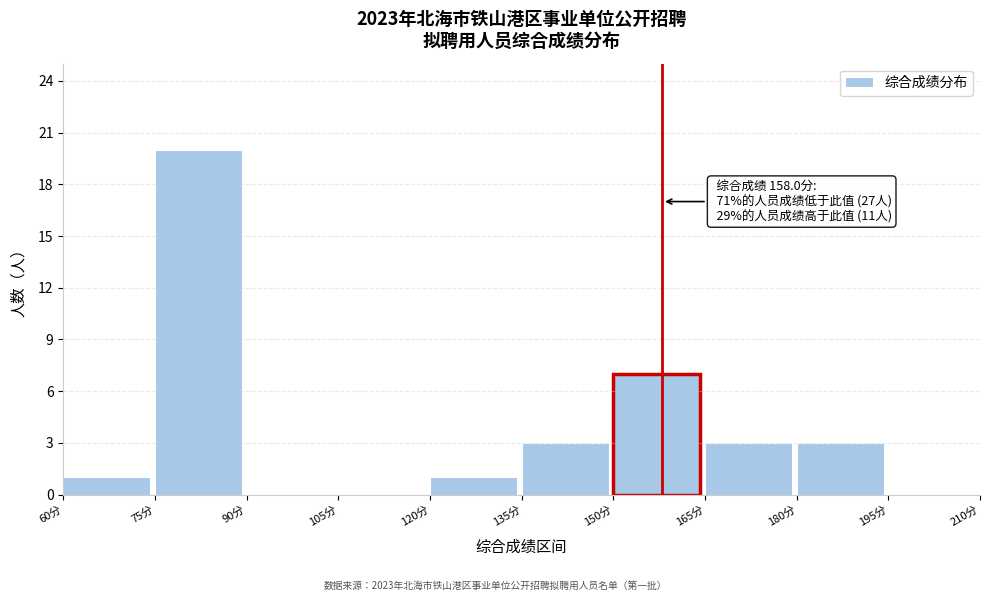

Over which range of the x-axis is the bar tallest?

75 to 90